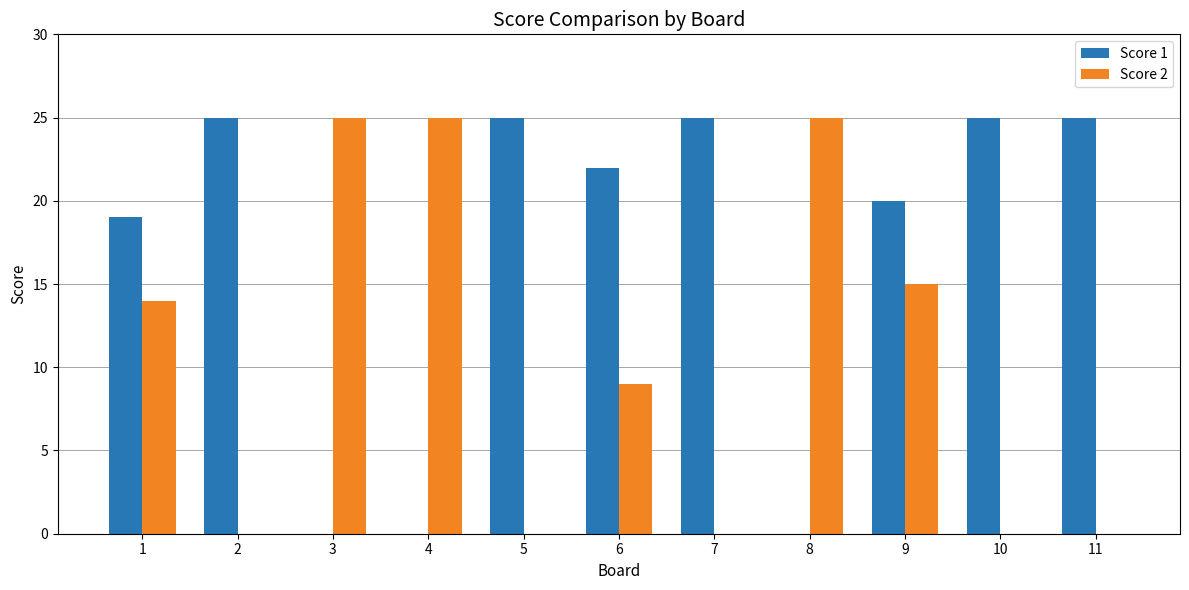

What is the highest value of the Score 2 series?

25